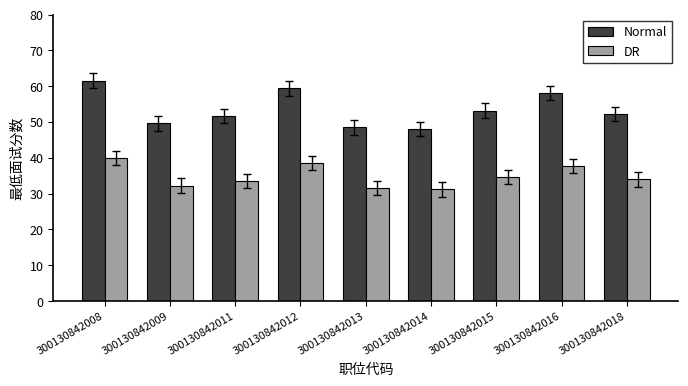

Which series has the largest total across all categories?

Normal